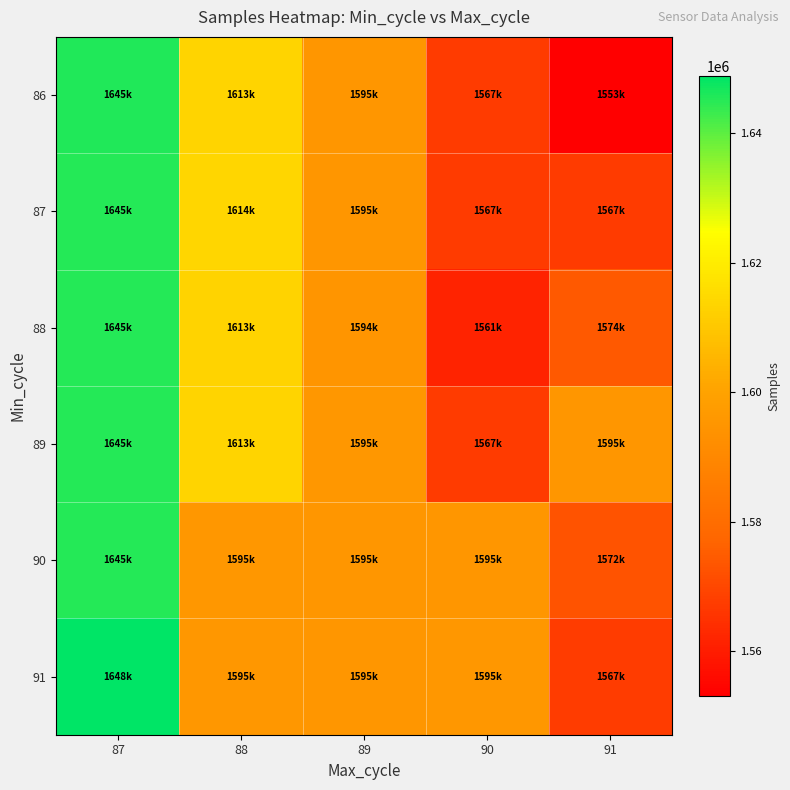

Which series has the largest range (max minus min)?

86